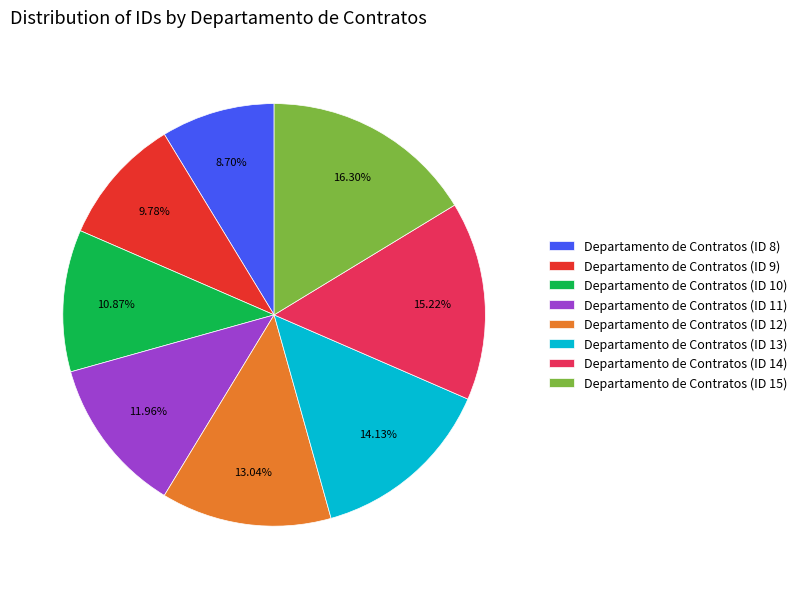

To the nearest percent, what percentage of the pie is Departamento de Contratos (ID 15)?

16%